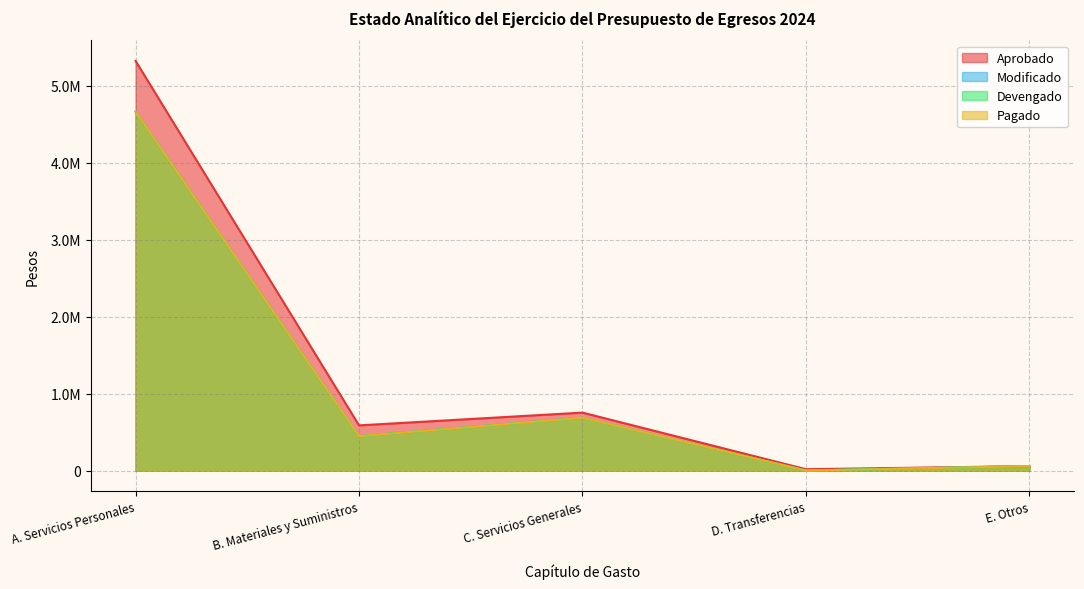

What is the difference between the Modificado values at A. Servicios Personales and D. Transferencias?

4663867.1